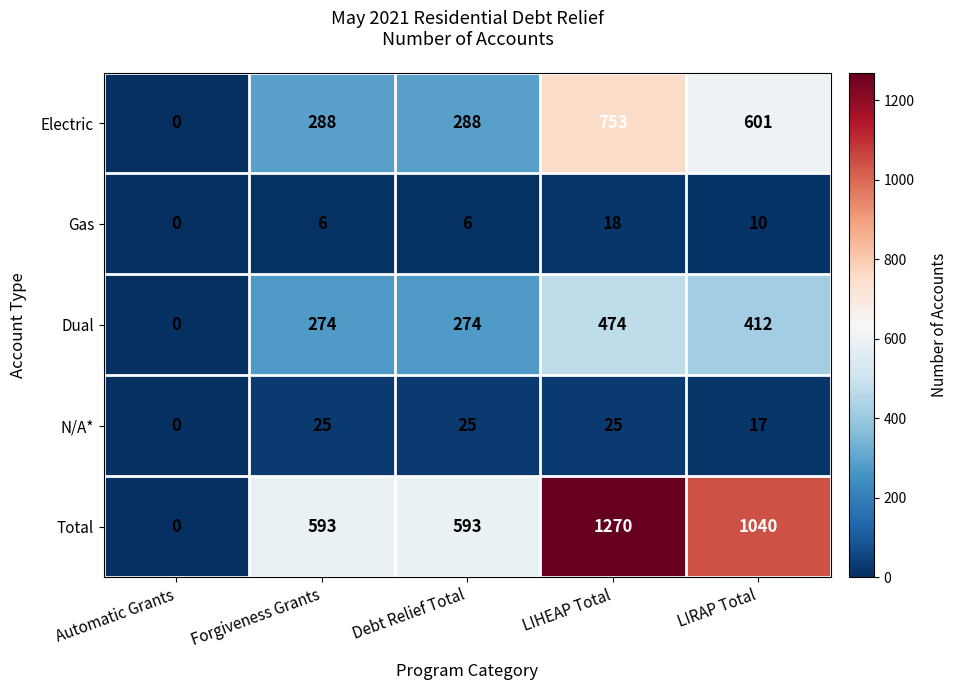

What is the sum of the Electric values at LIHEAP Total and Automatic Grants?

753